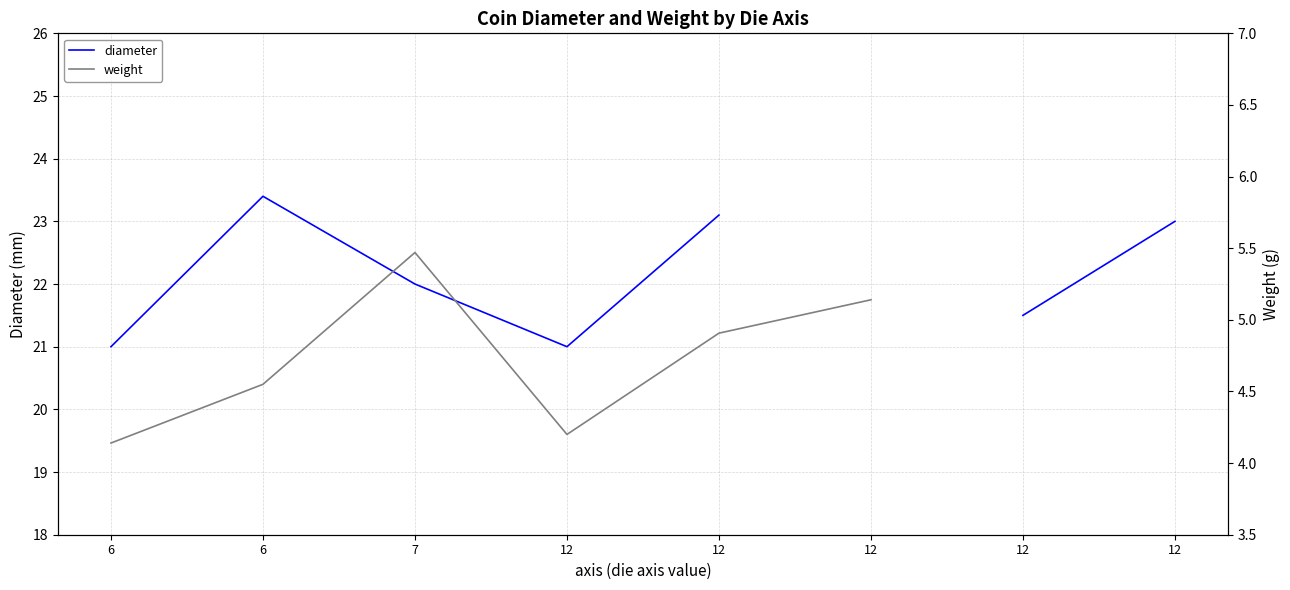

At which category does weight reach its first local peak?

7